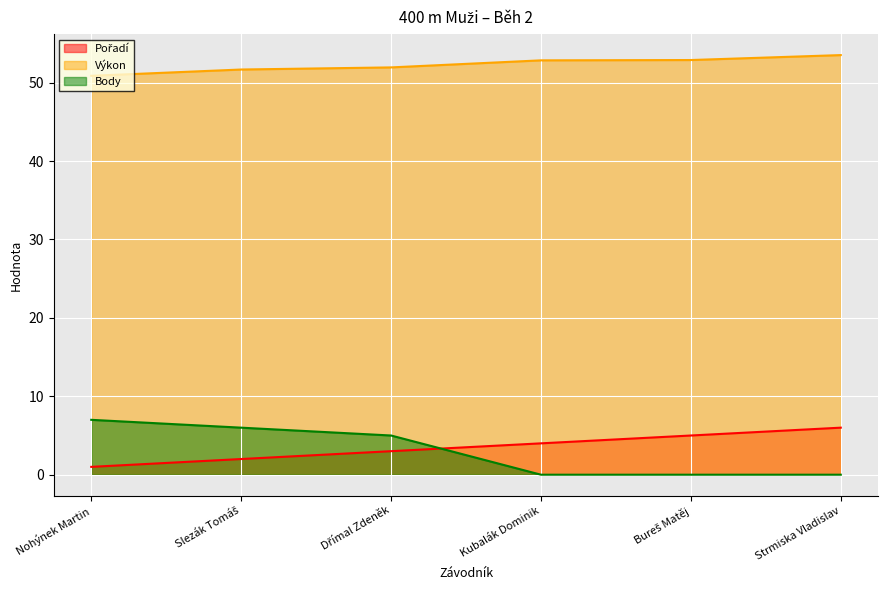

At which category is the sum across all series the highest?

Dřímal Zdeněk